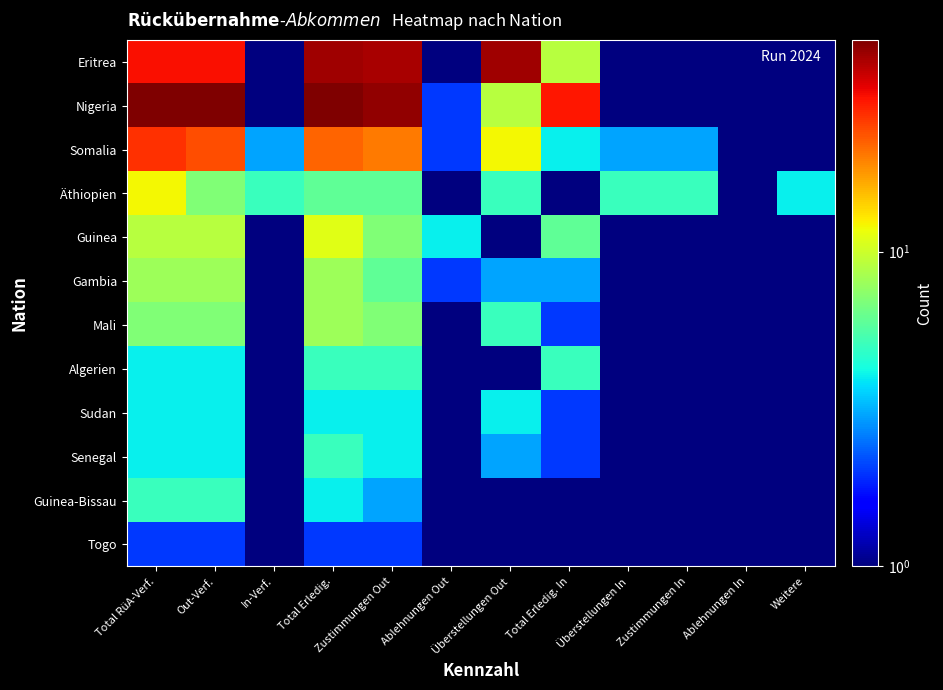

Which series has the widest spread of values?

Nigeria